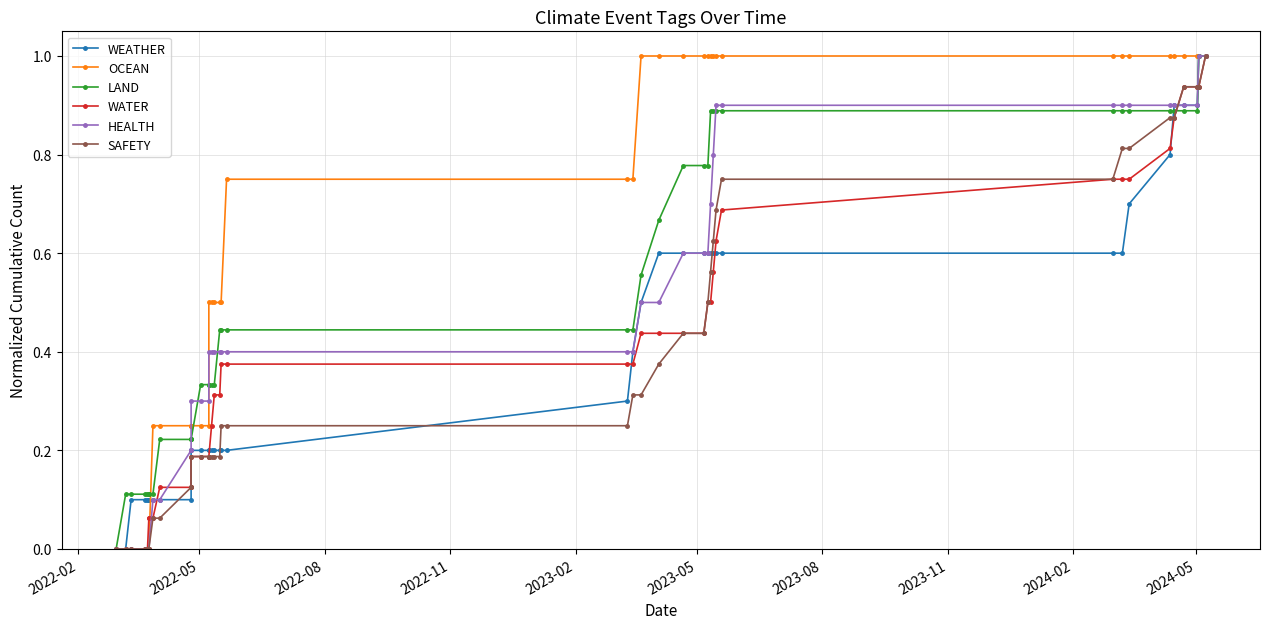

The WATER series shows 0.4 at 2023-02. True or false?

False